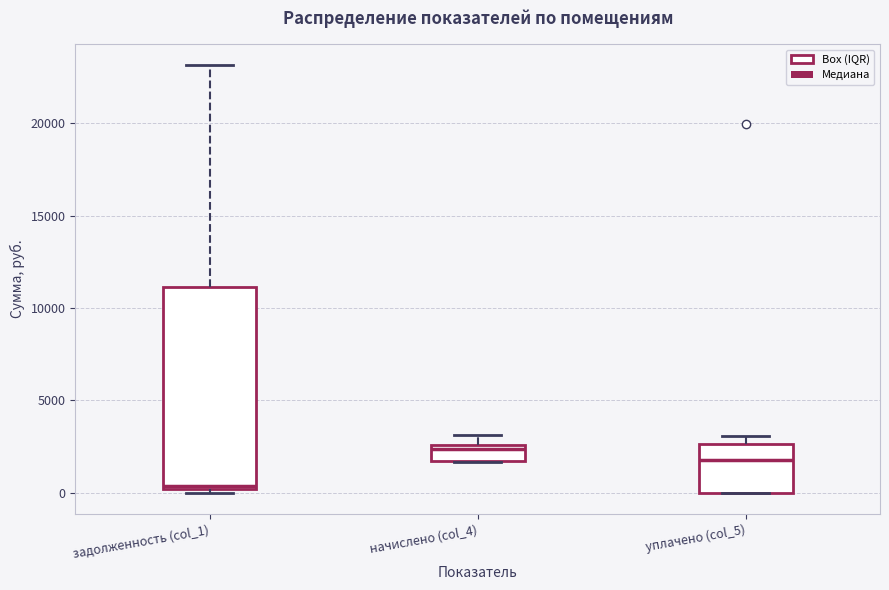

Reading left to right, transcribe this box plot: for each box, give where its median line is, the range the box spans, and where its two whiskers end, as read against the y-axis. The values are not printed on the chart, so give them approximately, as read against the axis.

задолженность (col_1): median 500, box 0 to 11000, whiskers 0 (just below the box's lower edge) to 23000
начислено (col_4): median 2500 (just below the box's upper edge), box 1500 to 2500, whiskers 1500 to 3000
уплачено (col_5): median 2000, box 0 to 2500, whiskers 0 to 3000